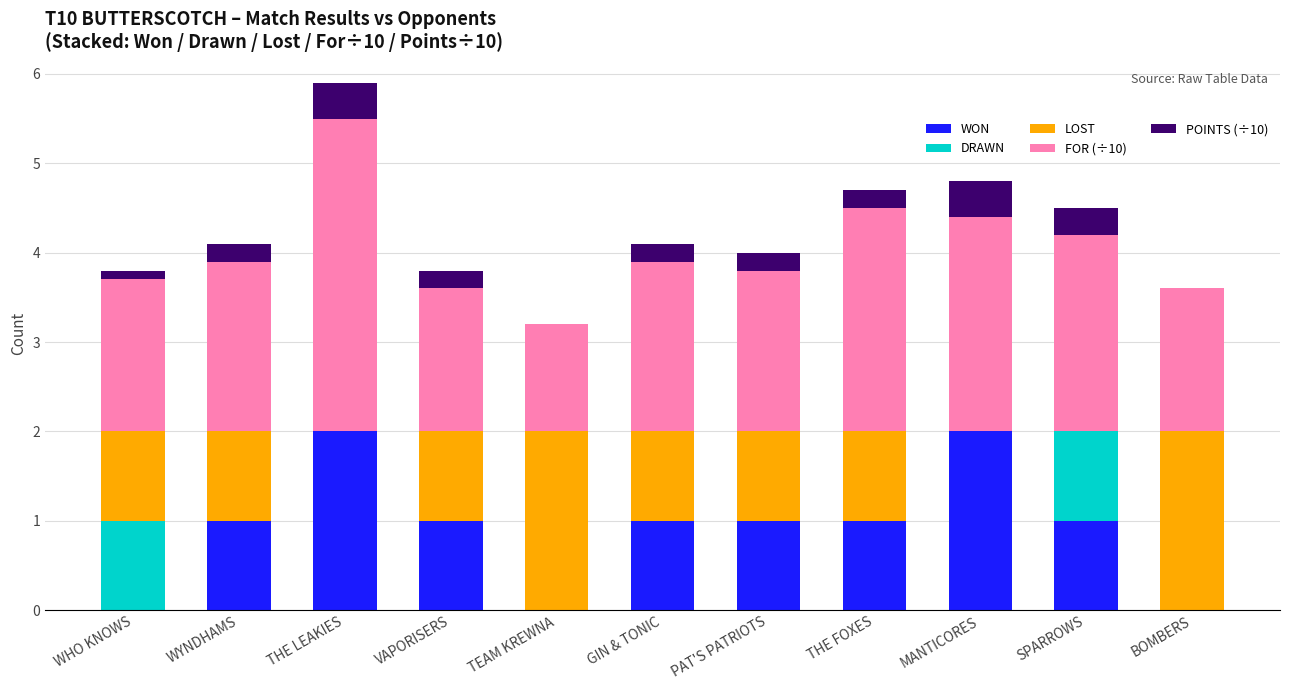

Is it true that WON equals 1.0 at PAT'S PATRIOTS?

True